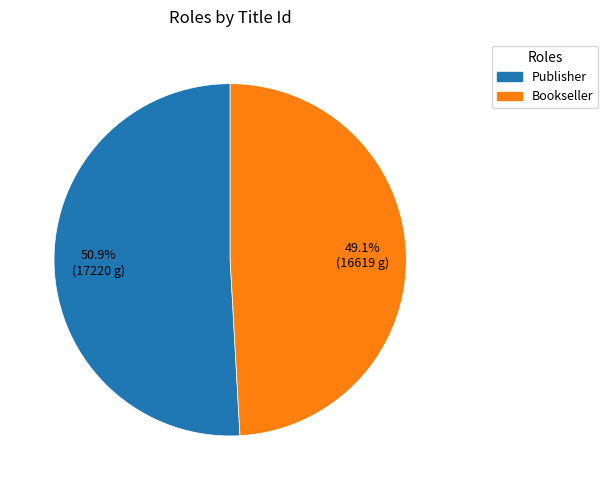

To the nearest percent, what percentage of the pie is Publisher?

51%